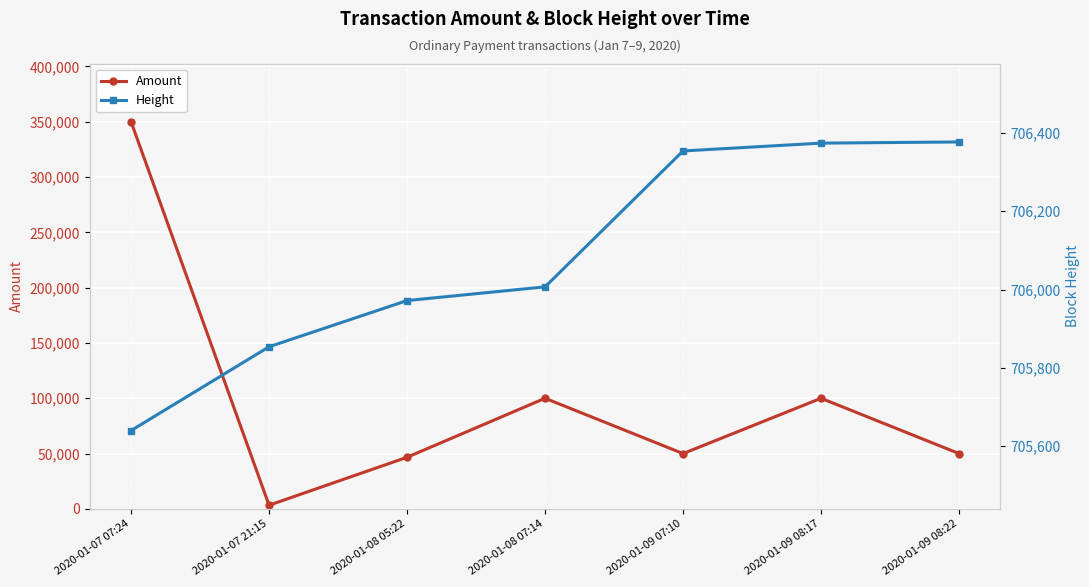

What position from the right is 2020-01-07 21:15?

6